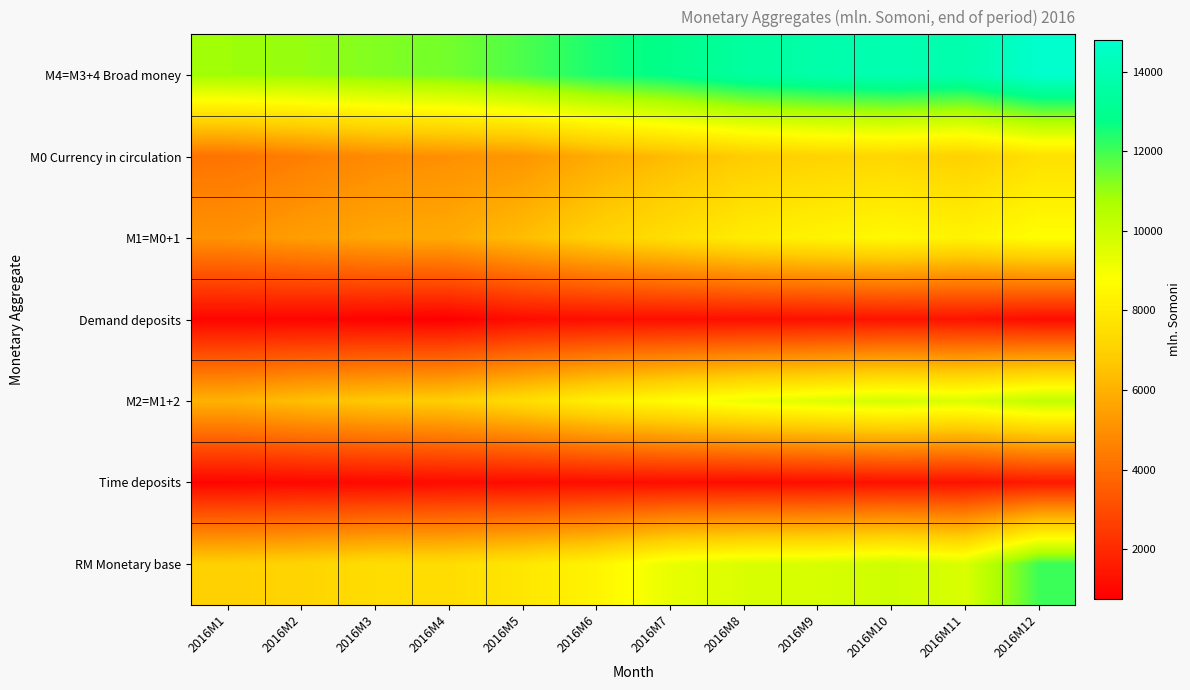

What is the minimum value shown in the chart?

756.6